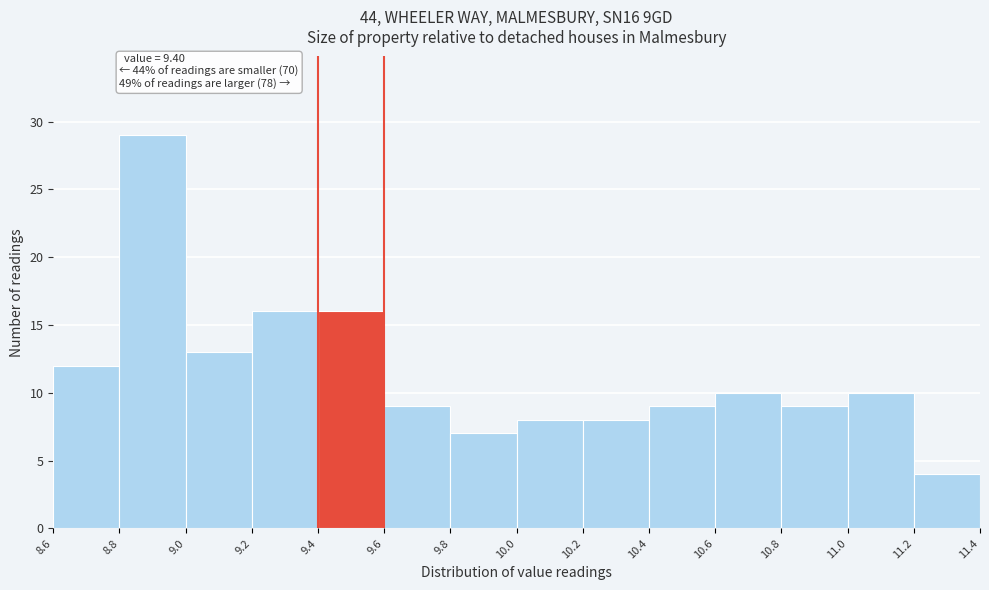

Over which range of the x-axis is the bar tallest?

8.8 to 9.0